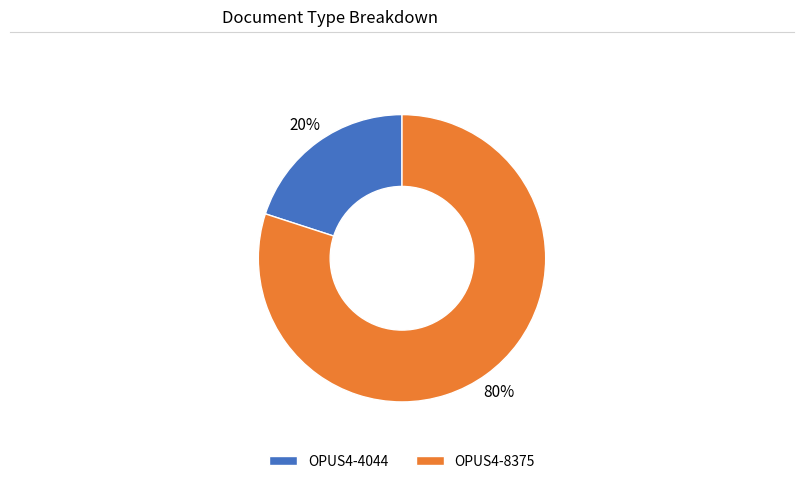

Does any single category account for the majority?

Yes